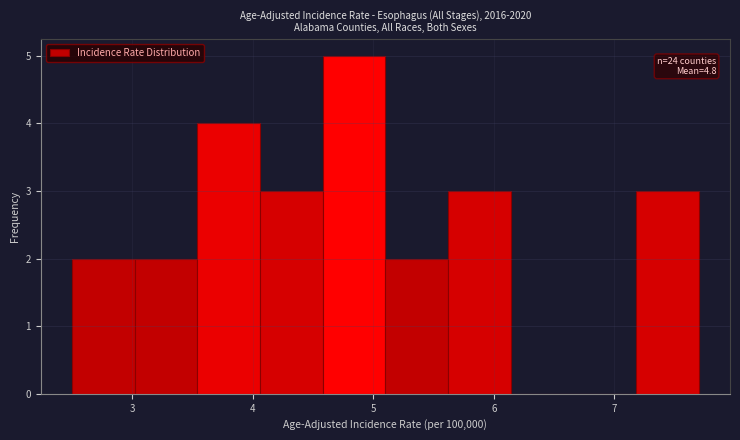

Which range on the x-axis has the tallest bar?

4.58 to 5.10